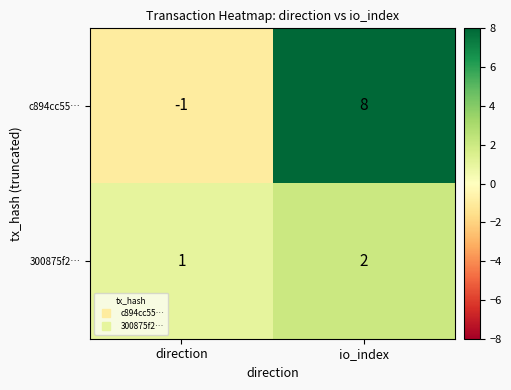

Reading left to right, what are all the values shown in this chart?

c894cc55…: -1	8
300875f2…: 1	2